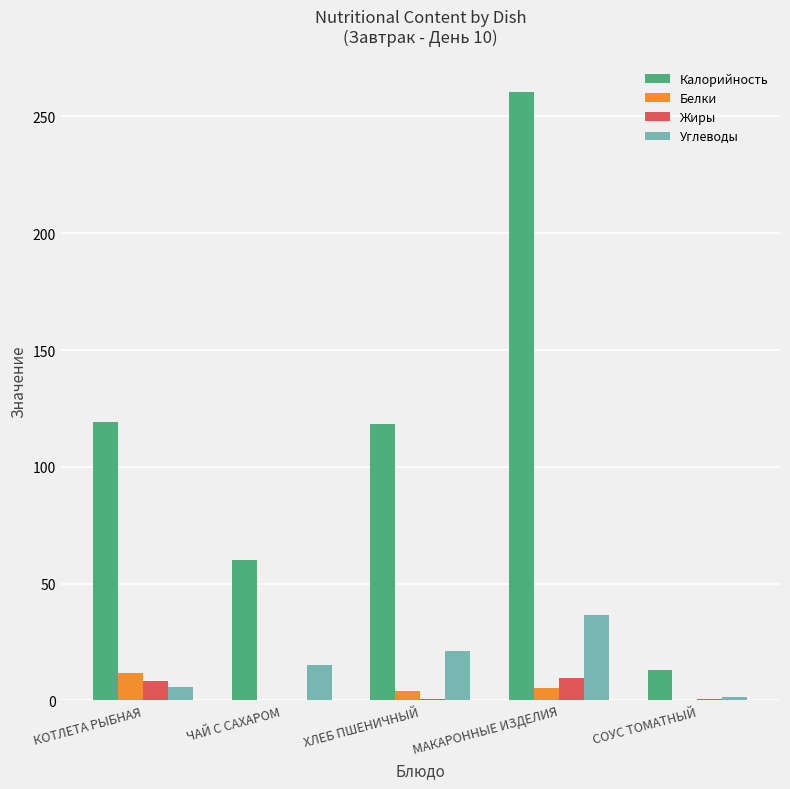

Which series changed the most between КОТЛЕТА РЫБНАЯ and ЧАЙ С САХАРОМ?

Калорийность